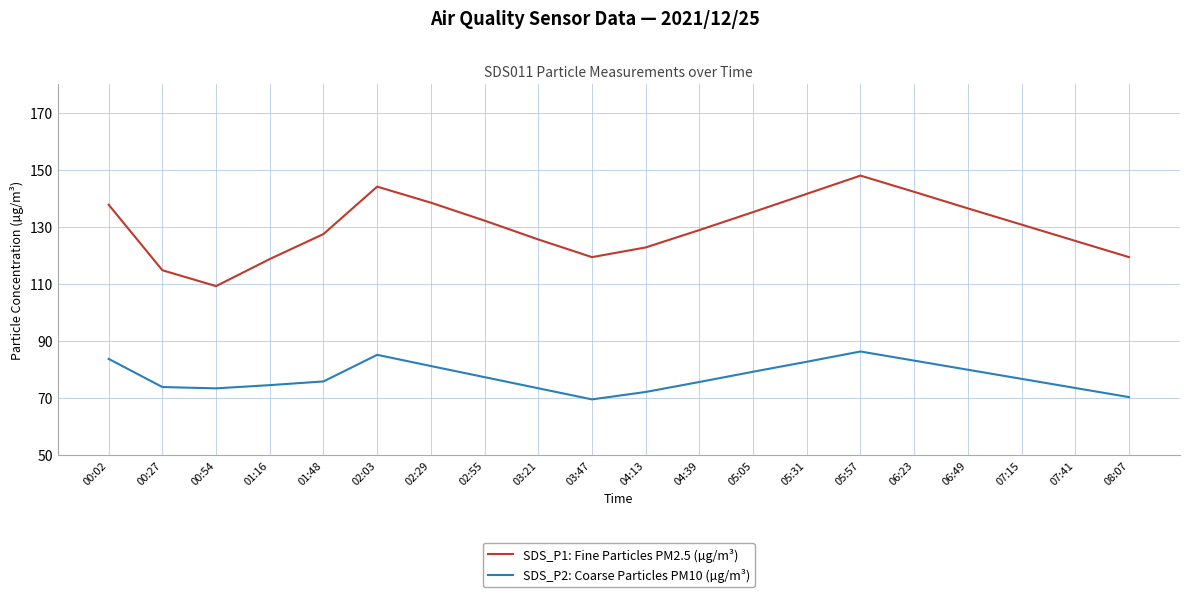

What is the difference between the highest and lowest values at 04:13?

50.7